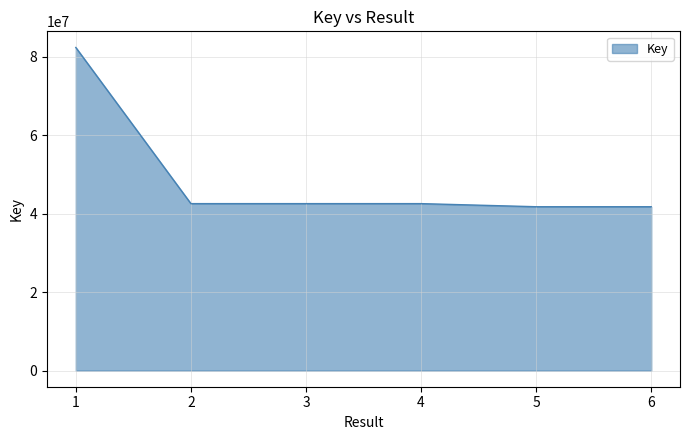

What is the ratio of the value at 2 to the value at 6?

1.0